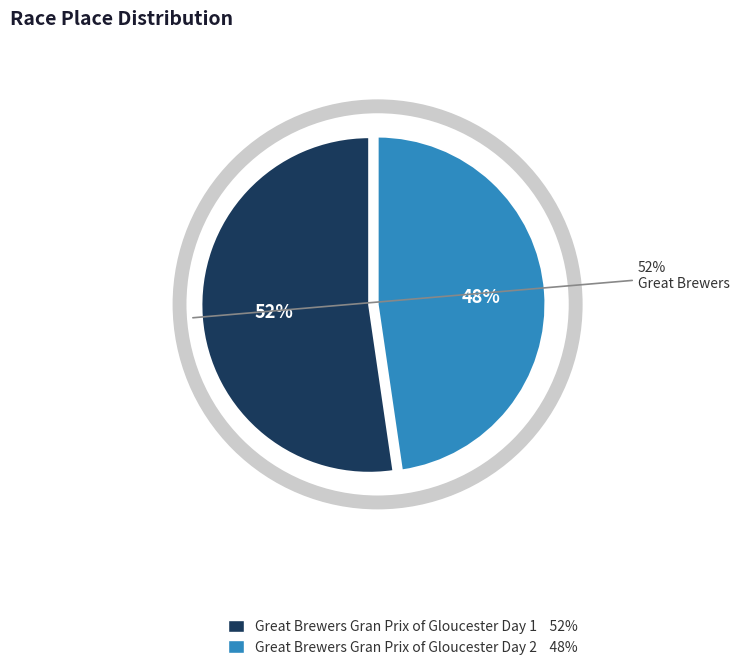

Between Great Brewers Gran Prix of Gloucester Day 1 and Great Brewers Gran Prix of Gloucester Day 2, which is larger?

Great Brewers Gran Prix of Gloucester Day 1